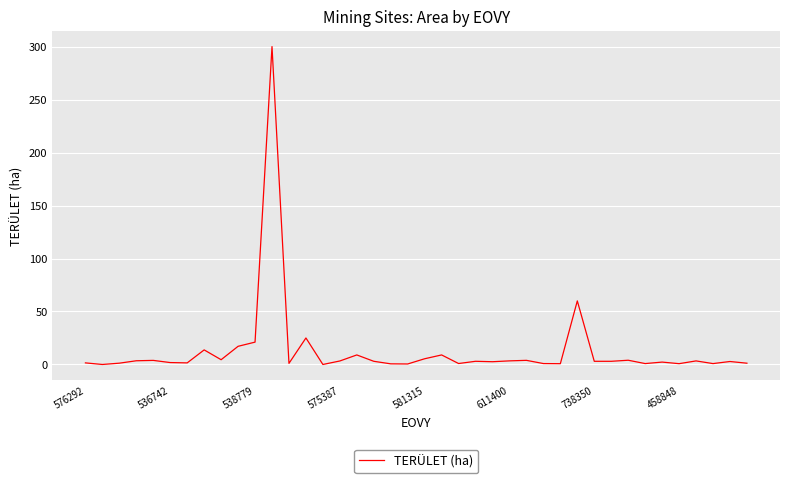

How many lines are shown in the chart?

1